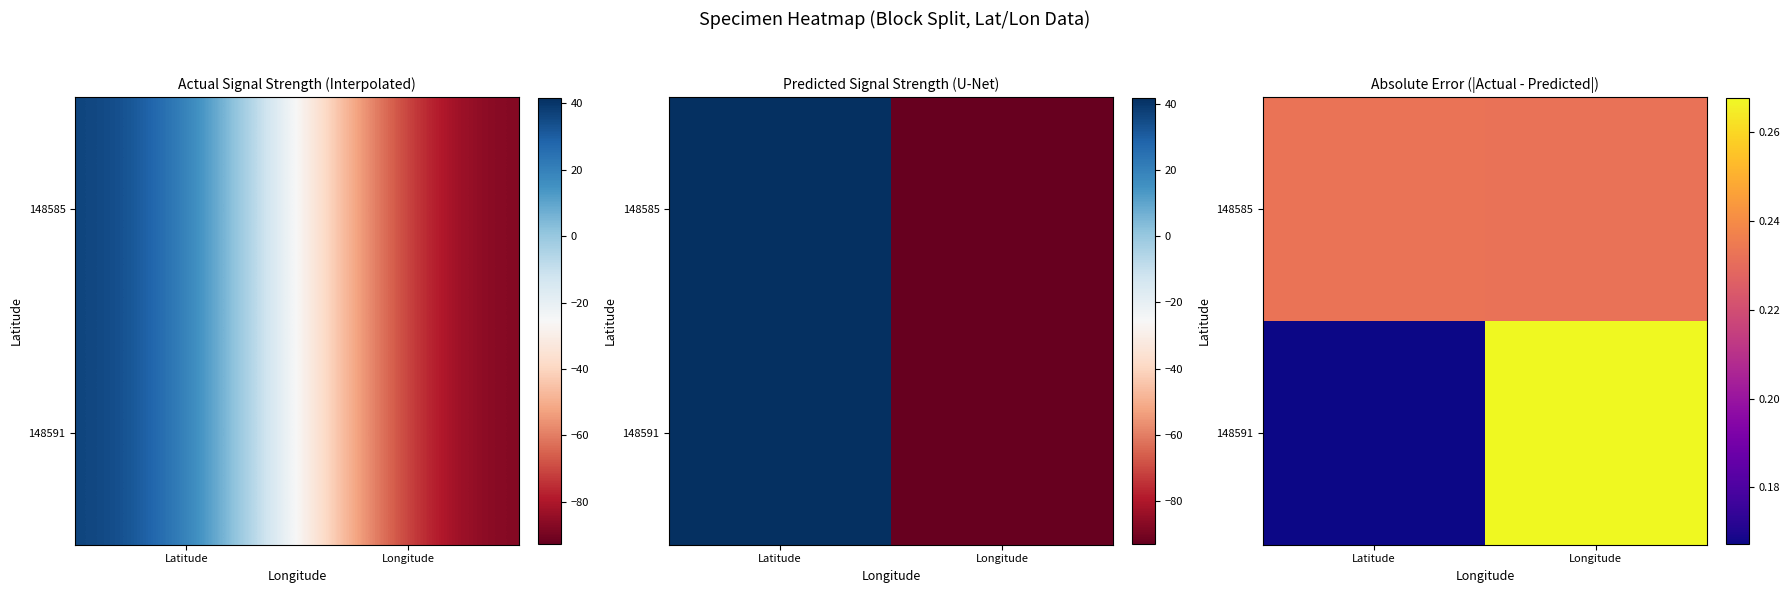

The 148585 series shows 0.2 at Longitude. True or false?

True